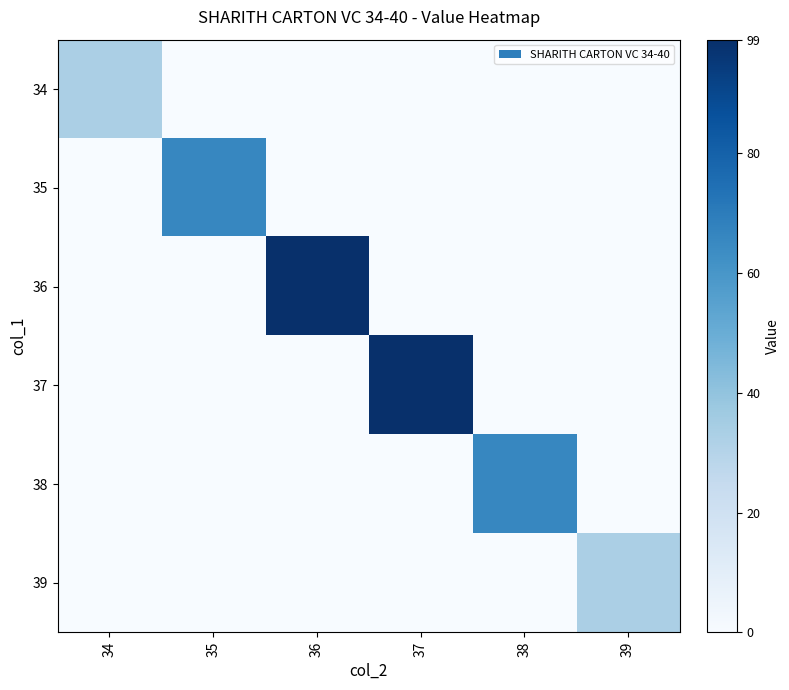

Reading left to right, what are all the values shown in this chart?

34: 34=33	35=0	36=0	37=0	38=0	39=0
35: 34=0	35=66	36=0	37=0	38=0	39=0
36: 34=0	35=0	36=99	37=0	38=0	39=0
37: 34=0	35=0	36=0	37=99	38=0	39=0
38: 34=0	35=0	36=0	37=0	38=66	39=0
39: 34=0	35=0	36=0	37=0	38=0	39=33